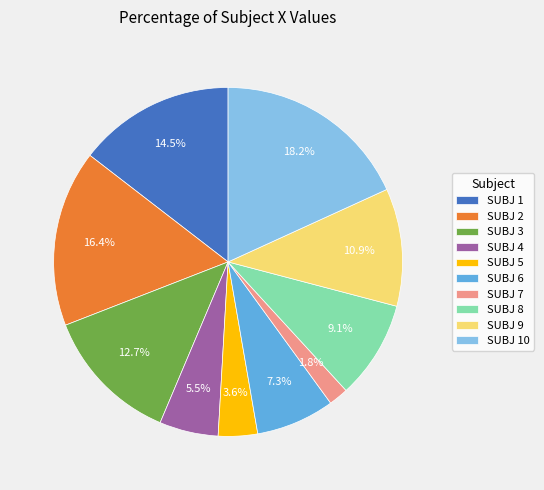

What is the total percentage of SUBJ 10 and SUBJ 5?

21.8%